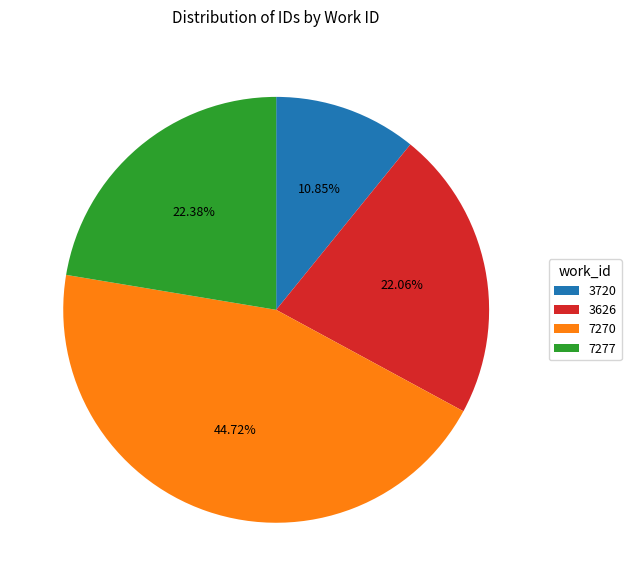

What is the total percentage of 3720 and 7270?

55.6%